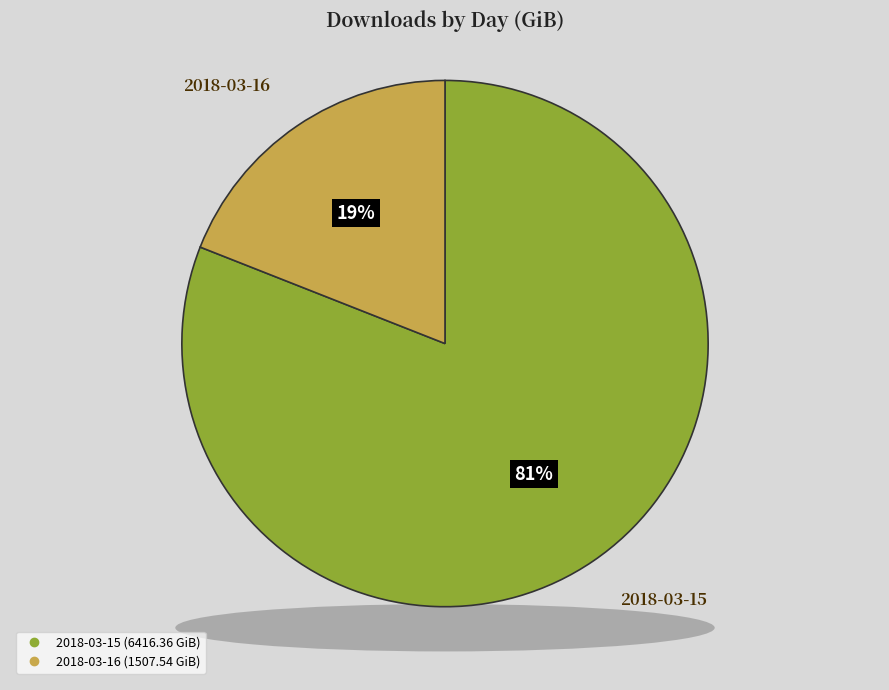

To the nearest percent, what portion does 2018-03-16 represent?

19%